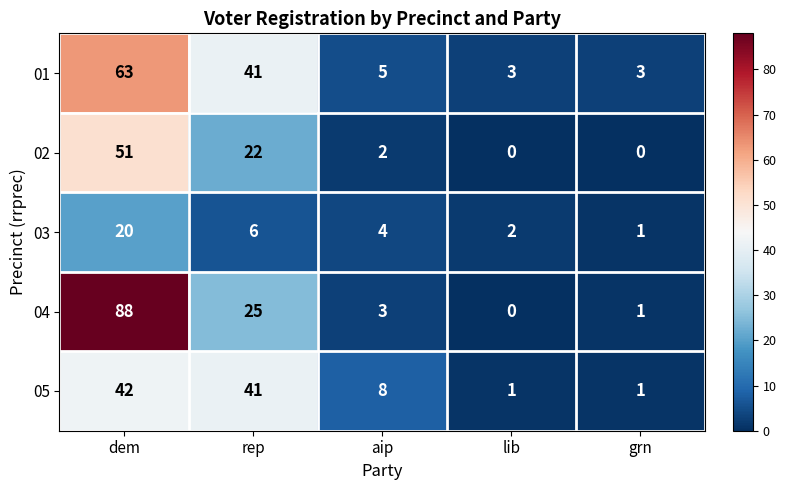

Which series has the widest spread of values?

04